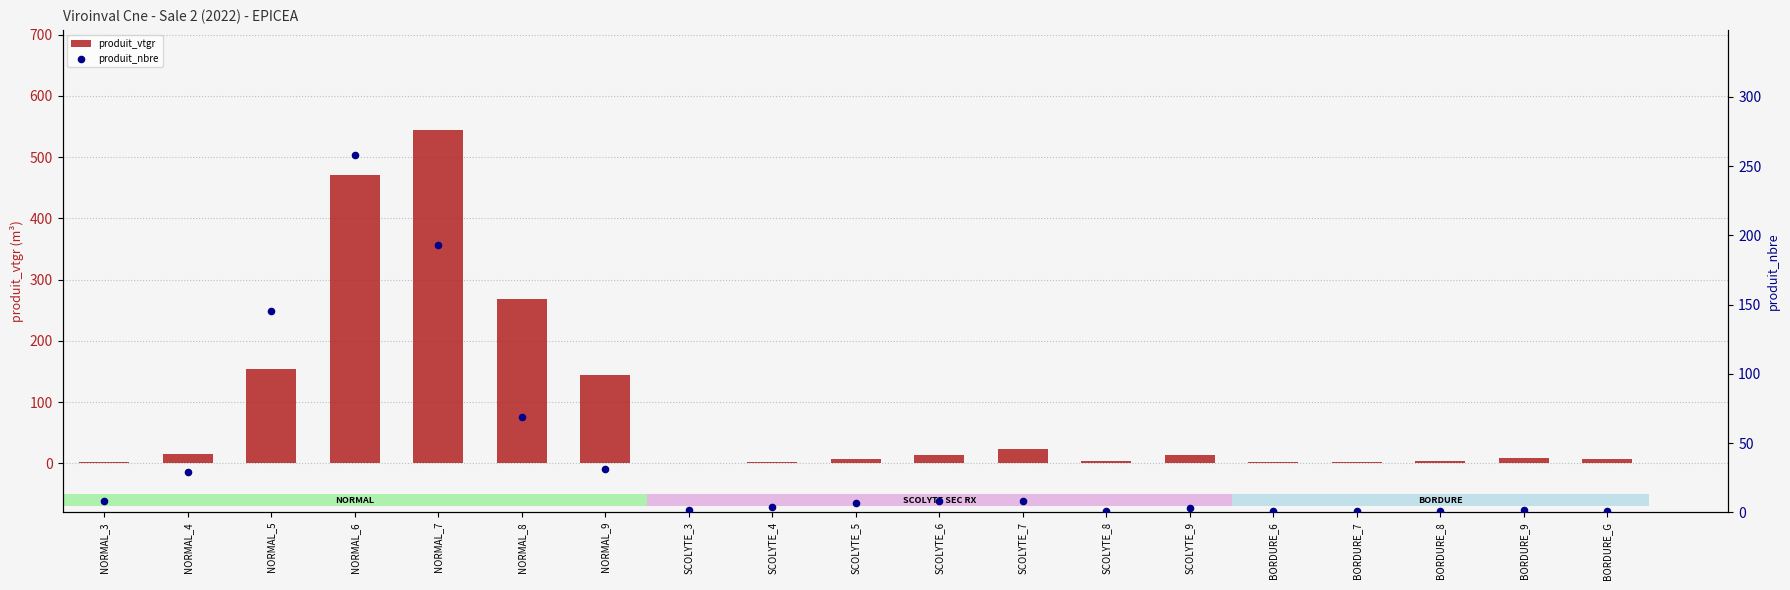

At how many categories does at least one series exceed 104?

5